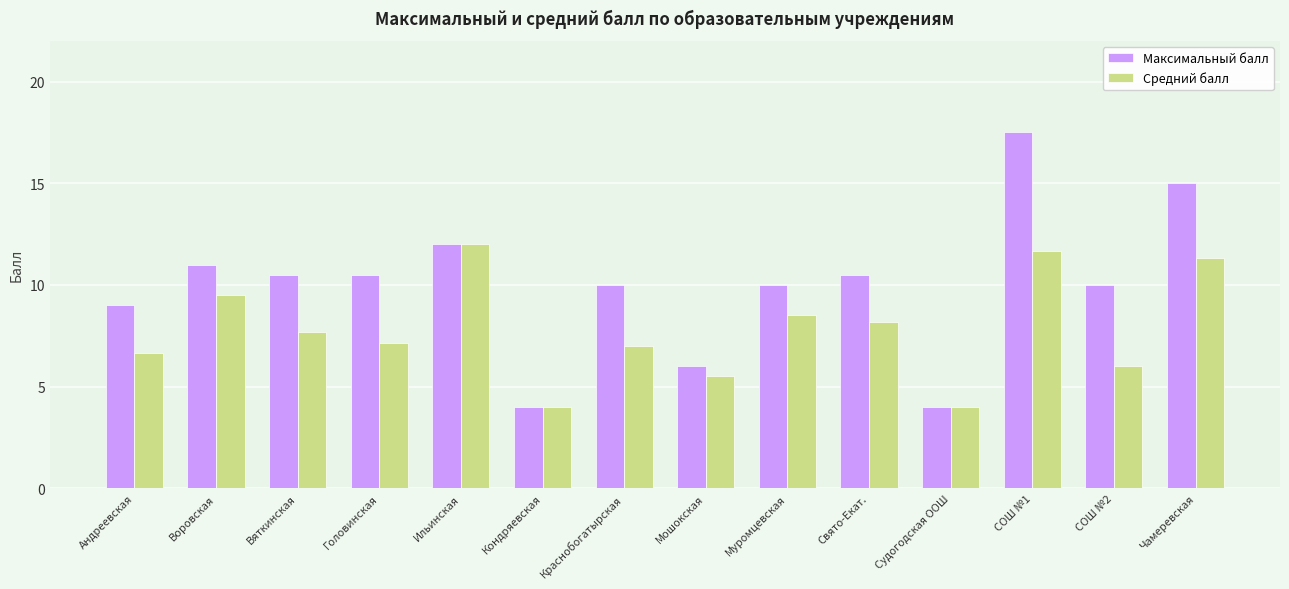

What is the label of the 12th bar from the right?

Вяткинская